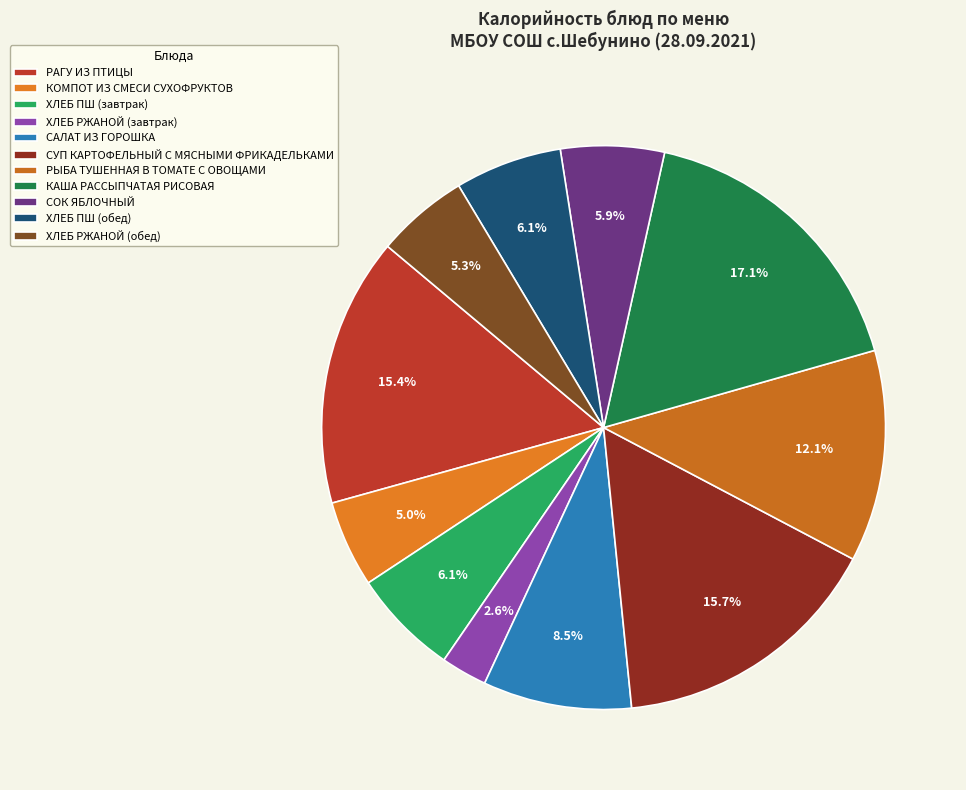

True or false: ХЛЕБ ПШ (завтрак) accounts for 1% of the total.

False